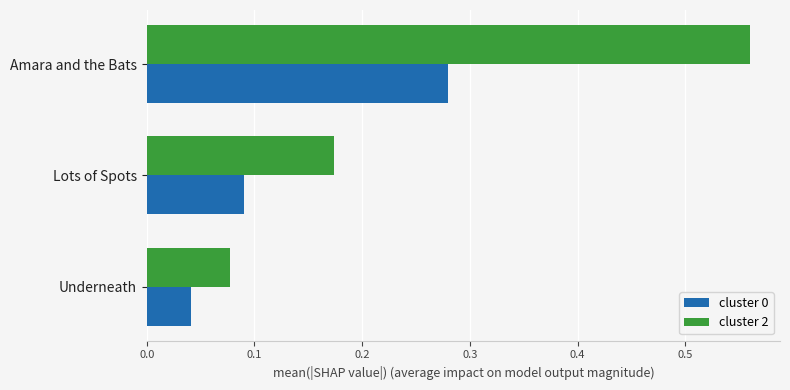

Which series has the largest range (max minus min)?

cluster 2